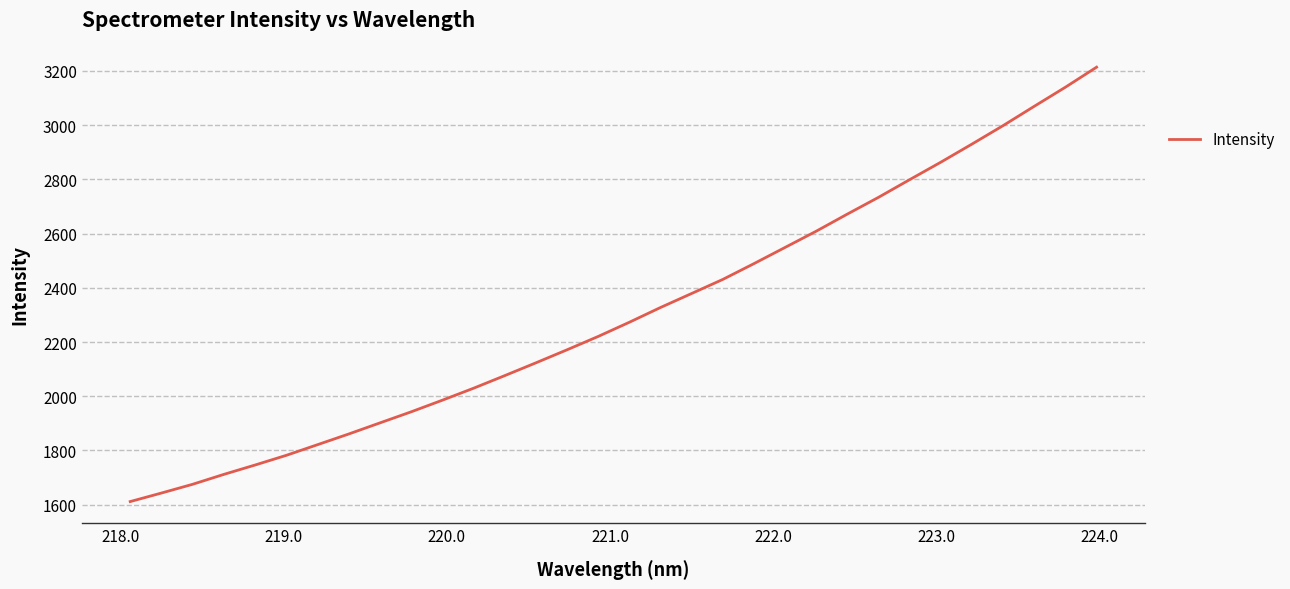

What is the difference between the maximum and minimum values?

1602.0